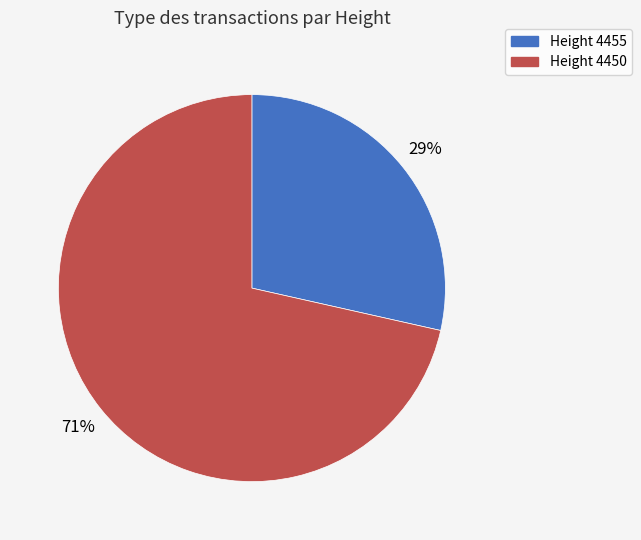

Is there a majority slice in this chart?

Yes